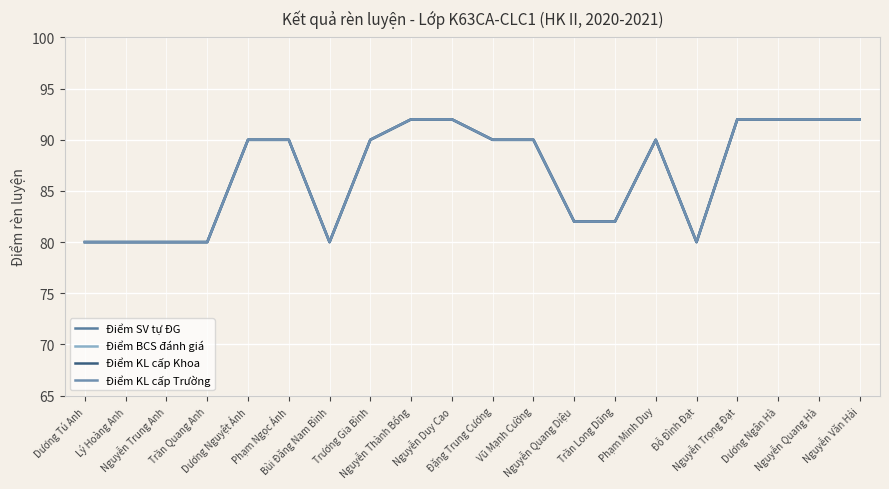

Is the value of Điểm SV tự ĐG at Nguyễn Văn Hải greater than the value of Điểm KL cấp Trường at Phạm Ngọc Ánh?

Yes